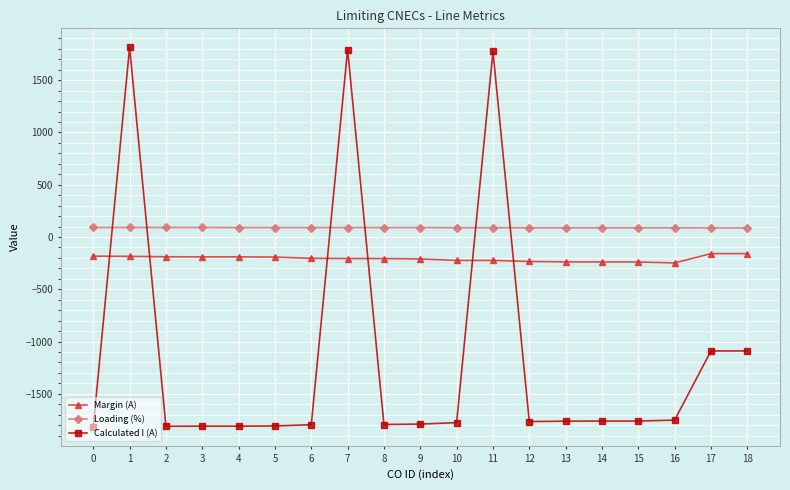

What value does the Calculated I (A) series have at 13, to the nearest 100?

-1800